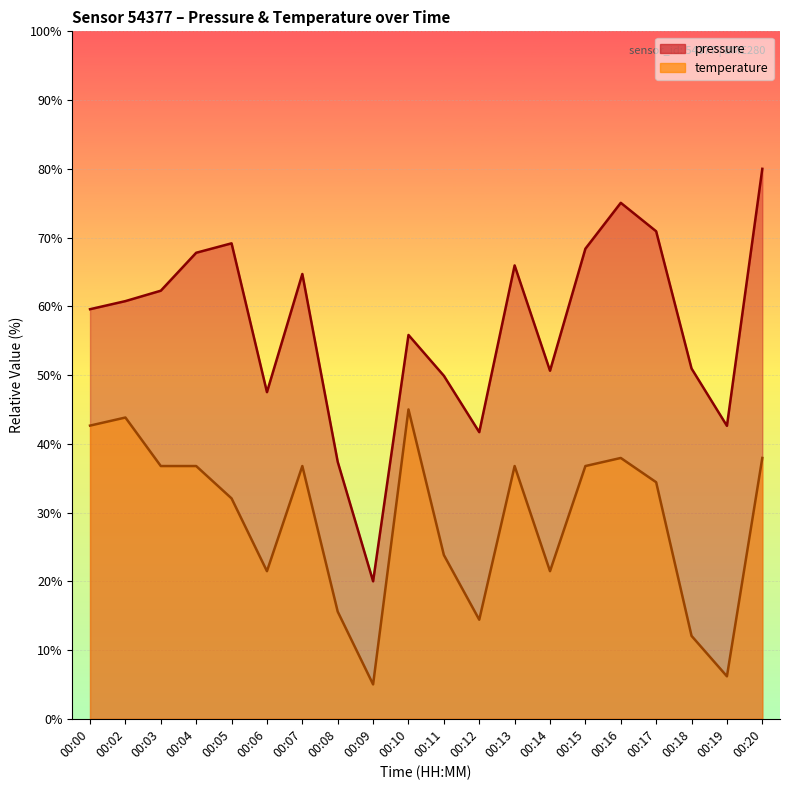

What are all the series names shown in the legend?

pressure, temperature